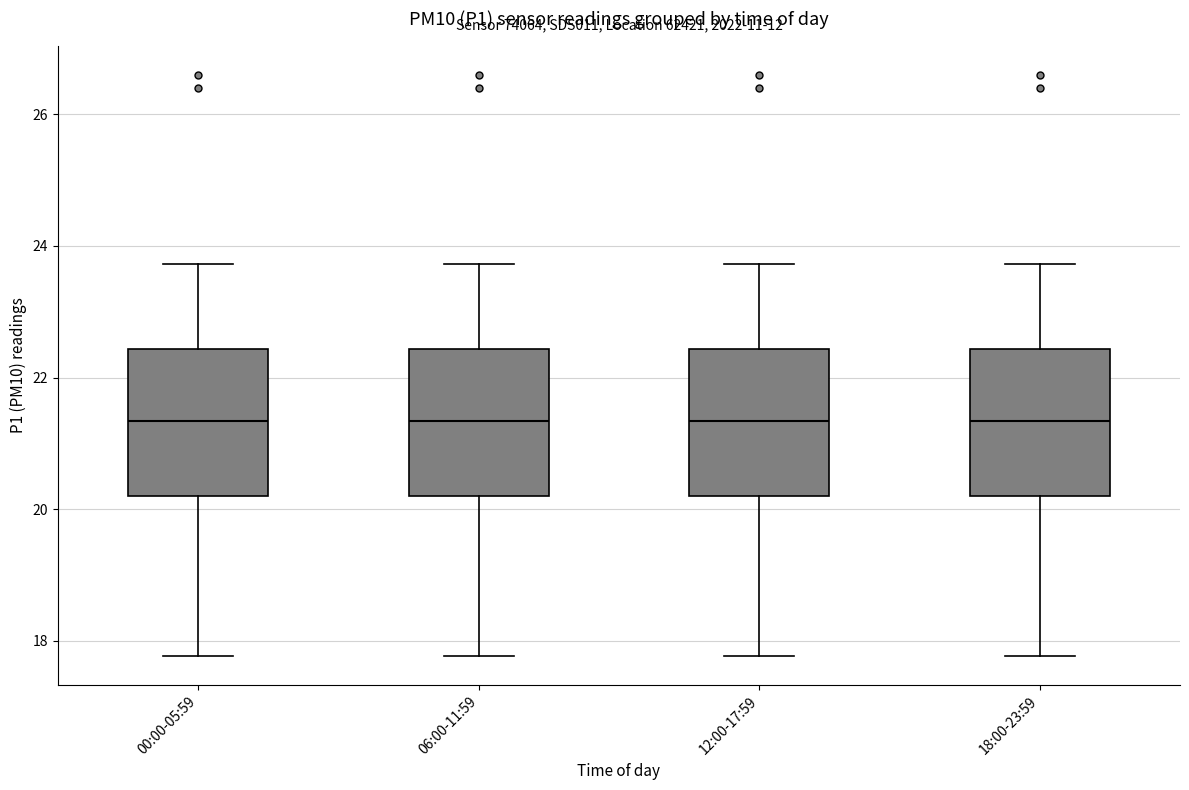

Where does the upper whisker of the box for 18:00-23:59 end on the y-axis? The values are not printed on the chart, so give them approximately, as read against the axis.

23.8